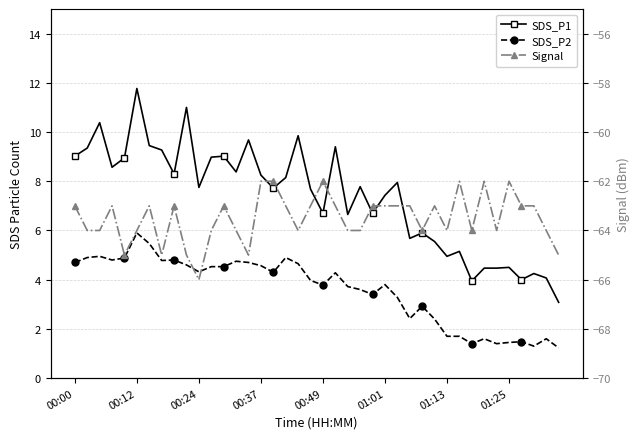

In Signal, how many points are higher than both neighbors (excluding endpoints)?

9